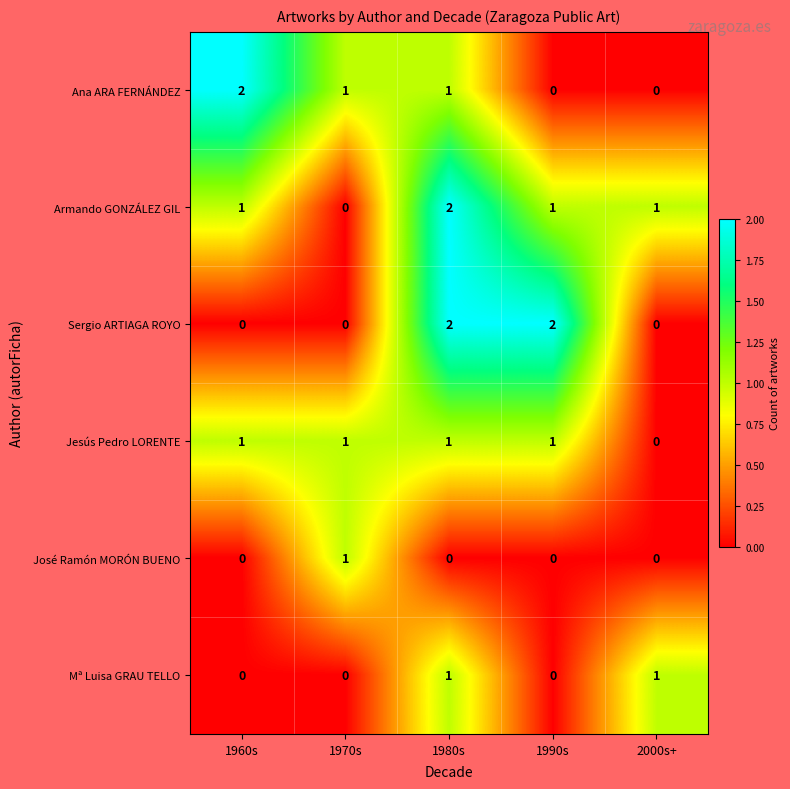

At which category is the sum across all series the highest?

1980s